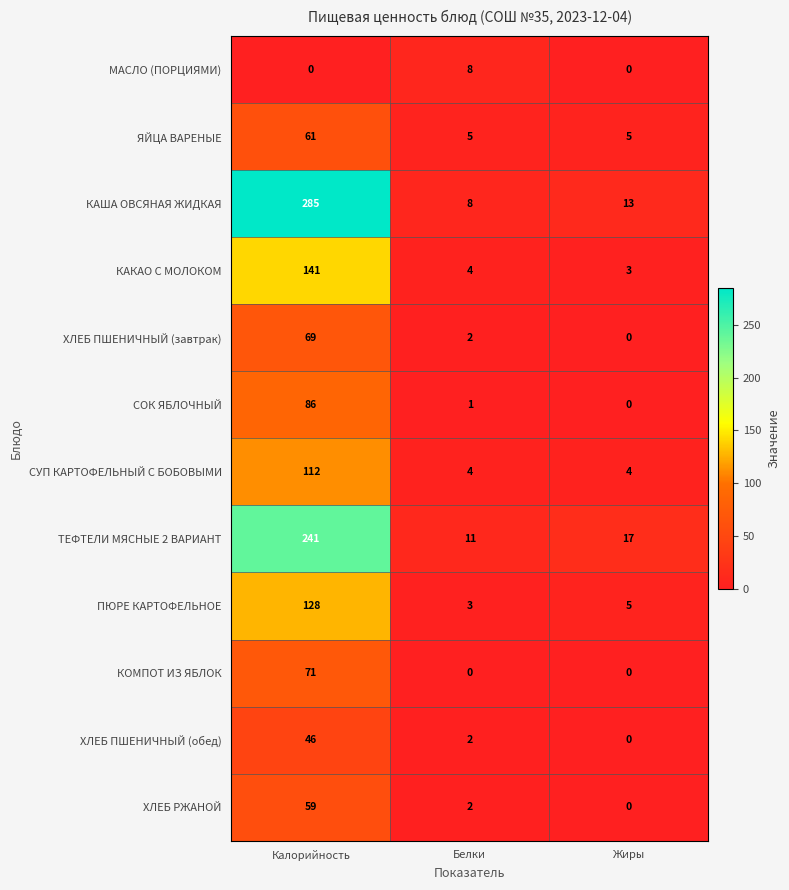

At which label does ХЛЕБ ПШЕНИЧНЫЙ (обед) first exceed 2?

Калорийность